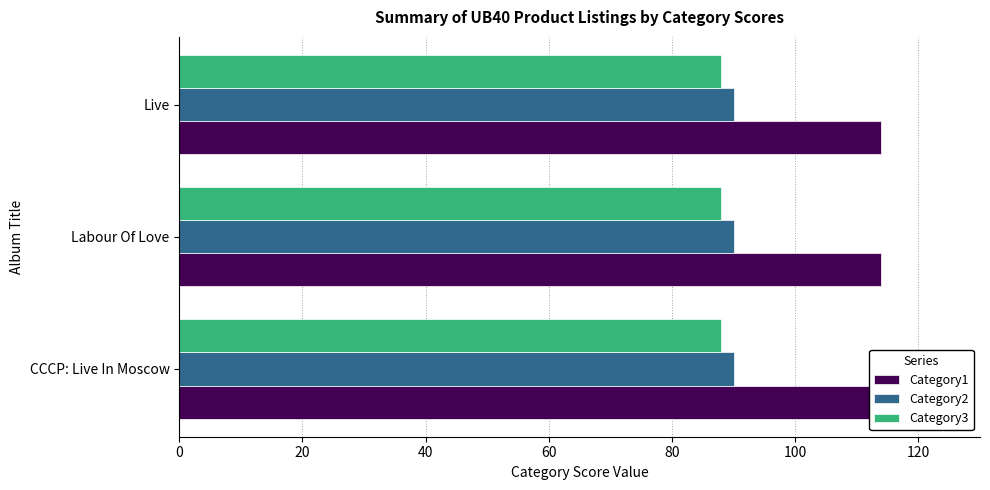

What is the approximate value of Category2 at Live?

90